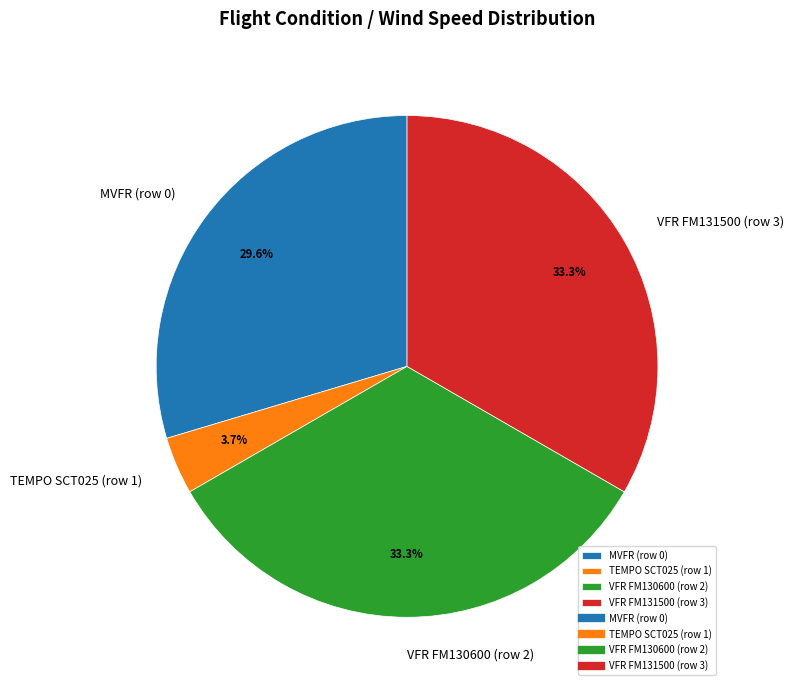

True or false: VFR FM131500 (row 3) accounts for 33% of the total.

True